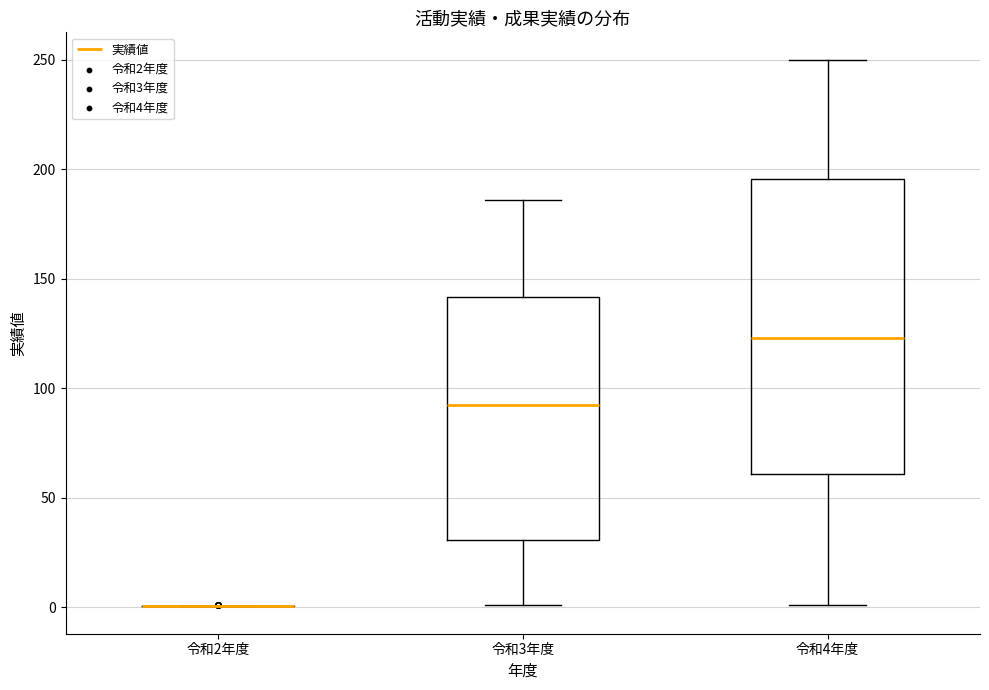

Reading left to right, read every box against the y-axis: the position of its median line, the range the box covers, and the ends of its whiskers. The values are not printed on the chart, so give them approximately, as read against the axis.

令和2年度: box collapsed to a line at 0, whiskers 0 to 0
令和3年度: median 90, box 30 to 140, whiskers 0 to 185
令和4年度: median 125, box 60 to 195, whiskers 0 to 250